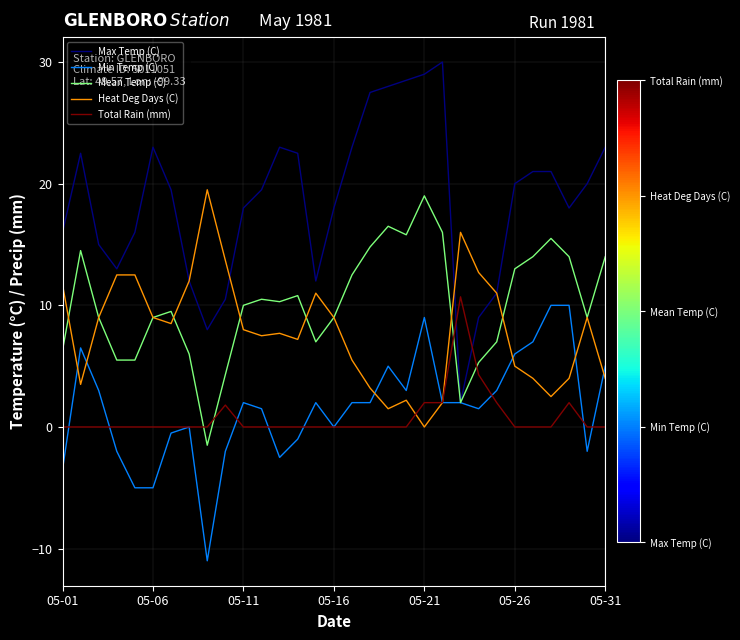

What is the smallest value displayed?

-11.0